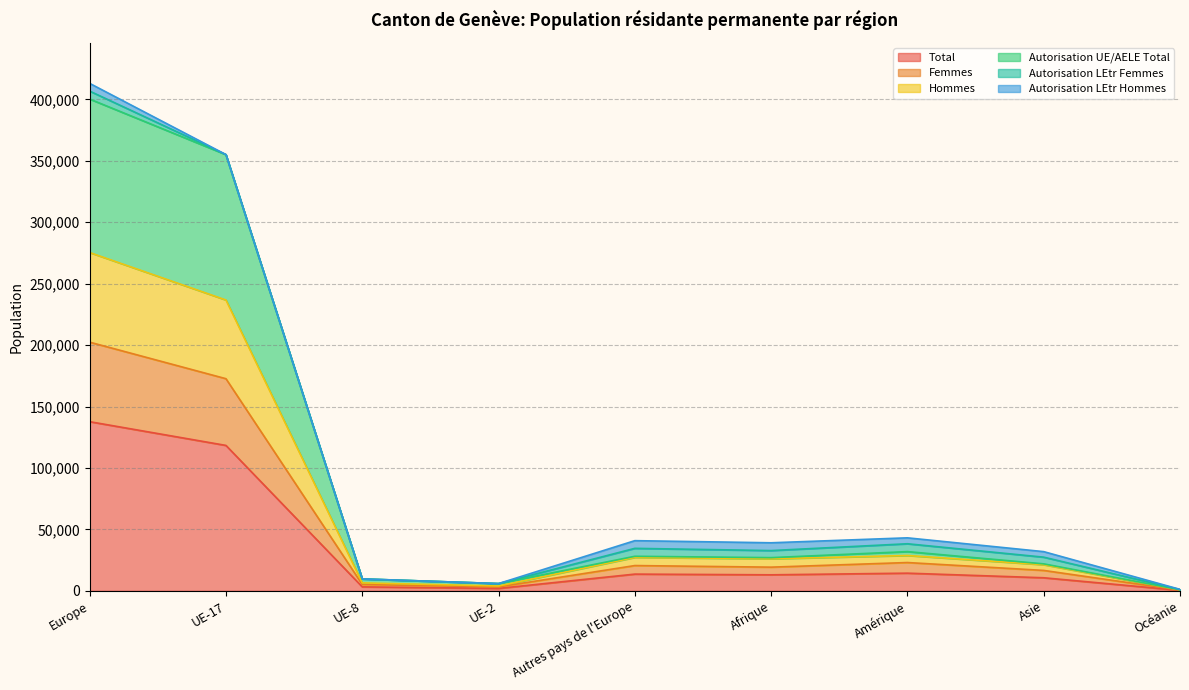

Does the chart display data point markers on the line(s)?

No